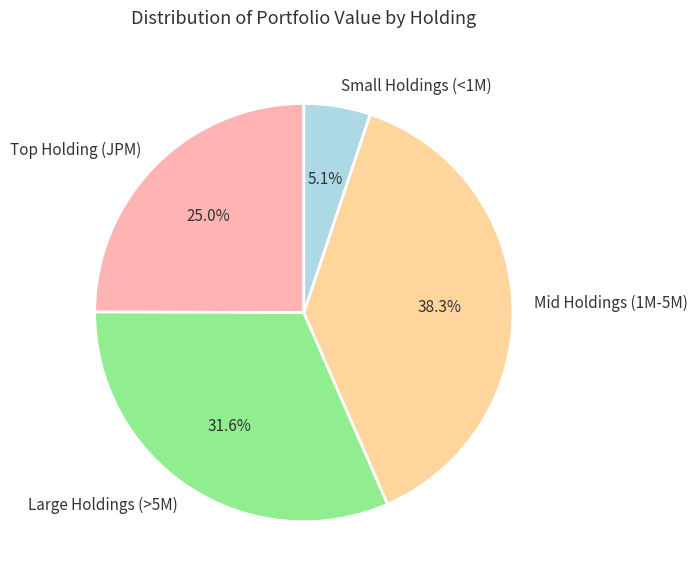

How many slices are in this pie chart?

4